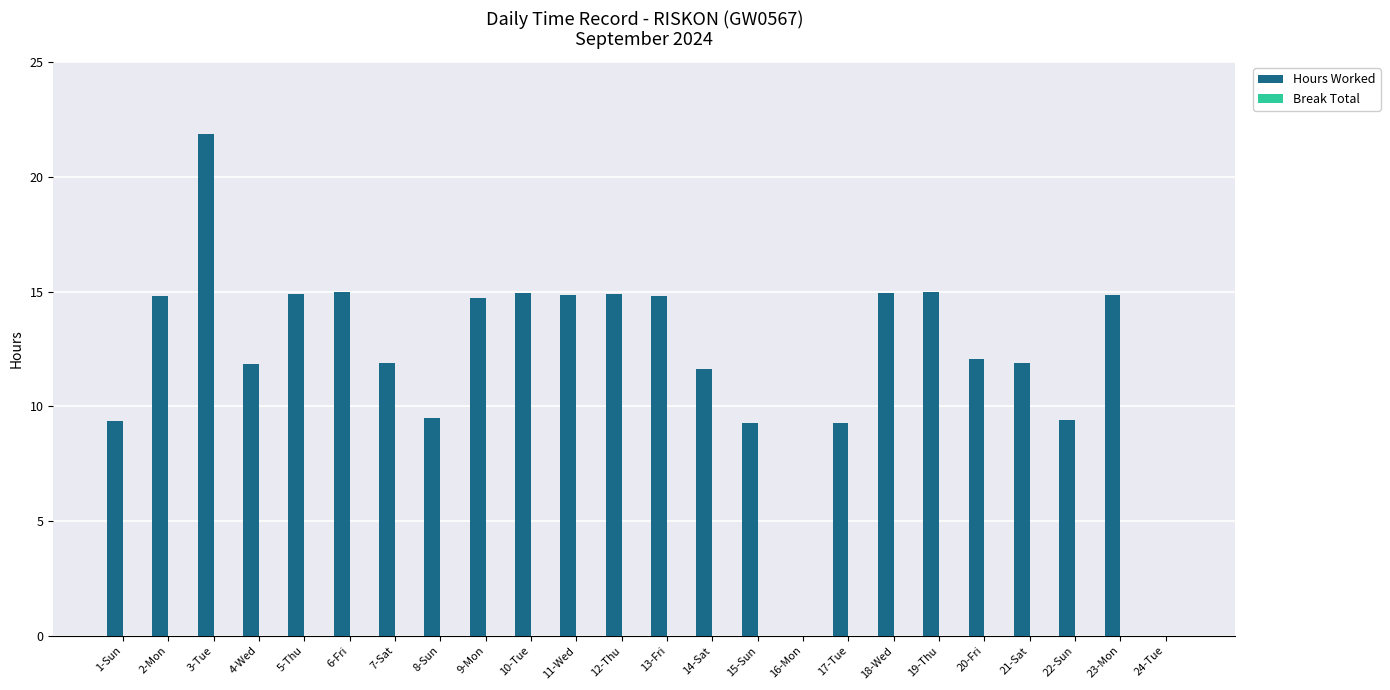

Between 23-Mon and 22-Sun, which is larger?

23-Mon